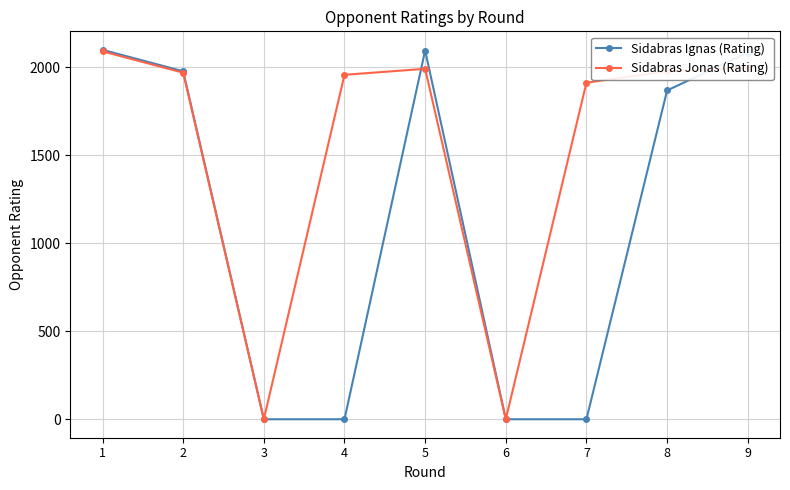

True or false: Sidabras Jonas (Rating) and Sidabras Ignas (Rating) cross at least once.

True